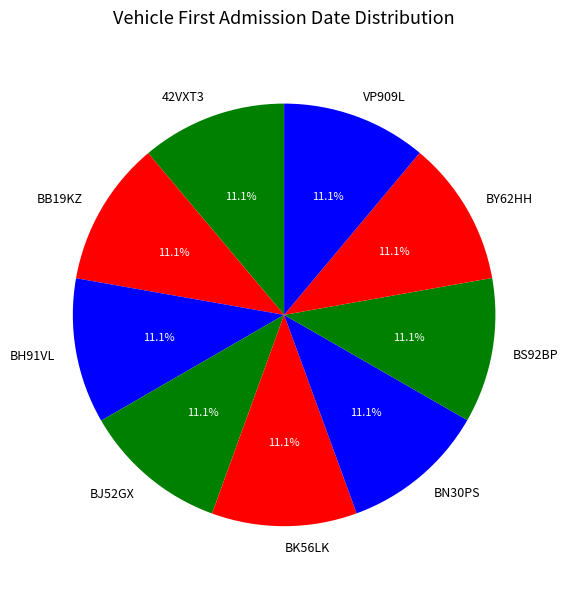

Does BS92BP represent more than half of the total?

No